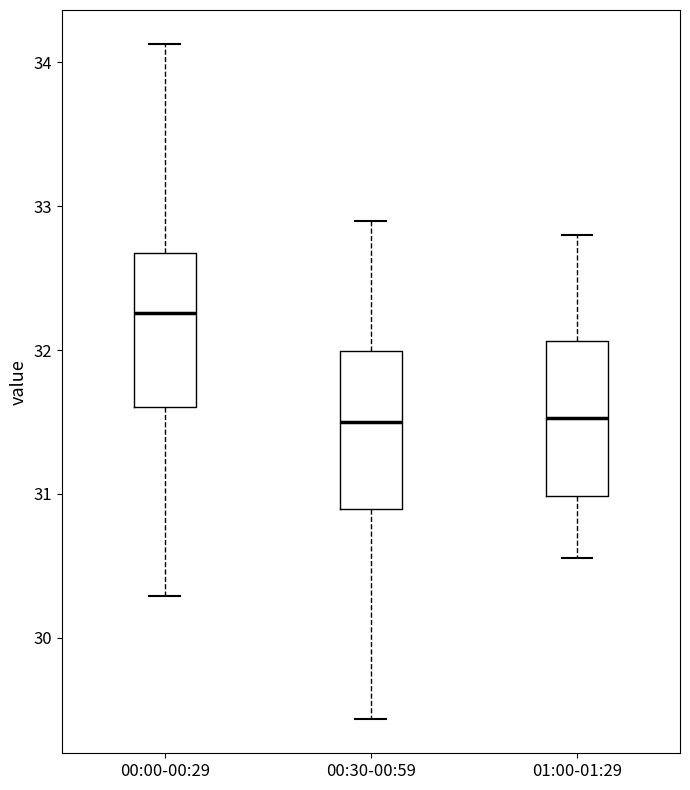

Reading left to right, transcribe this box plot: for each box, give where its median line is, the range the box spans, and where its two whiskers end, as read against the y-axis. The values are not printed on the chart, so give them approximately, as read against the axis.

00:00-00:29: median 32.3, box 31.6 to 32.7, whiskers 30.3 to 34.1
00:30-00:59: median 31.5, box 30.9 to 32.0, whiskers 29.4 to 32.9
01:00-01:29: median 31.5, box 31.0 to 32.1, whiskers 30.6 to 32.8